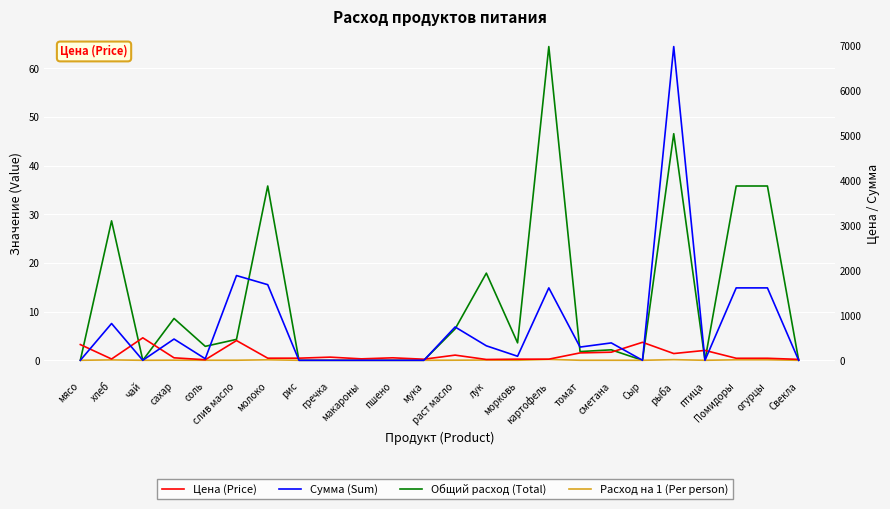

True or false: Сумма (Sum) and Общий расход (Total) intersect in this chart.

False